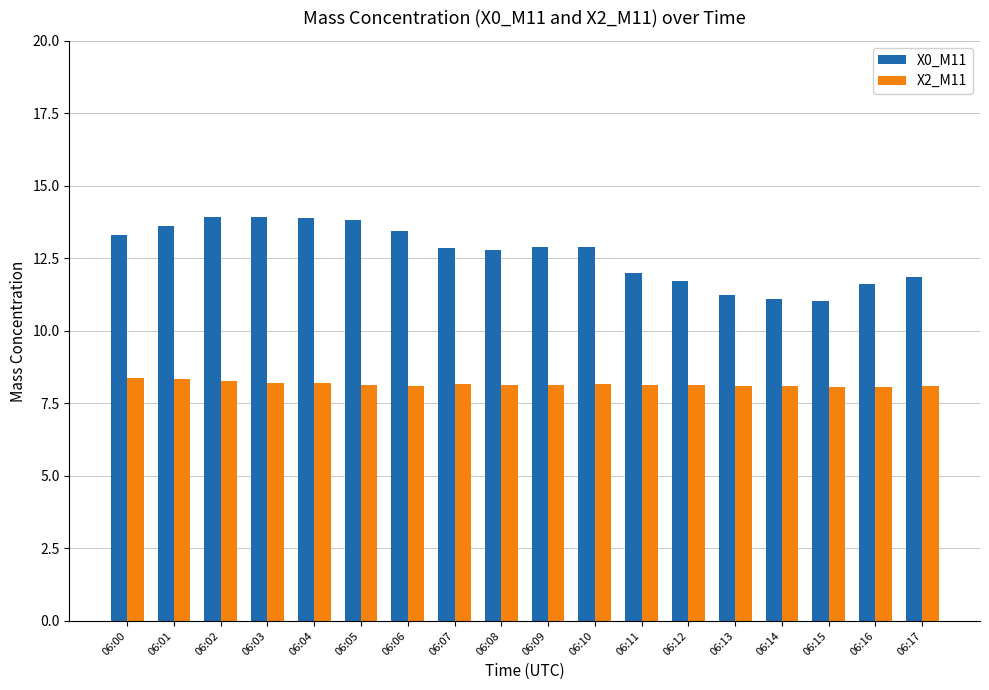

How many groups of bars are there?

18